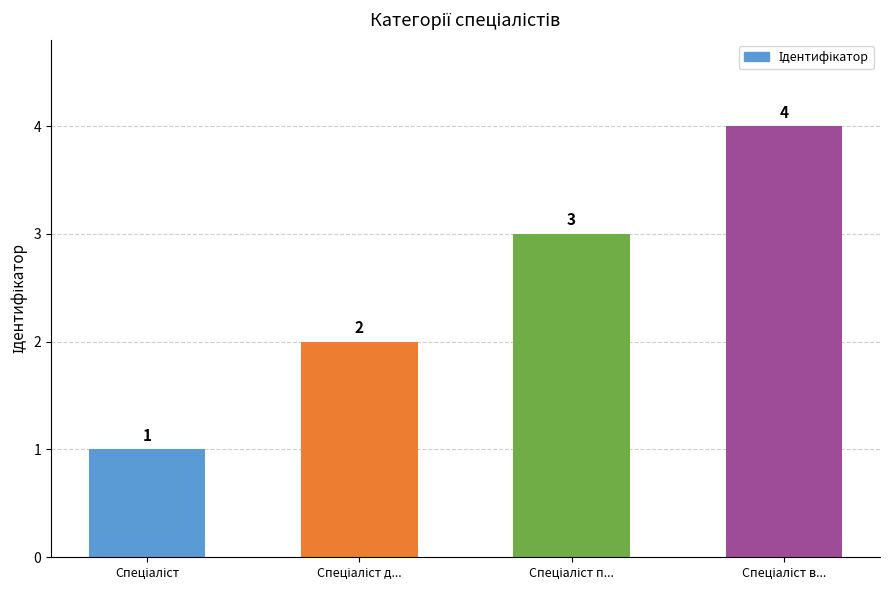

How many values are between 2 and 4?

3